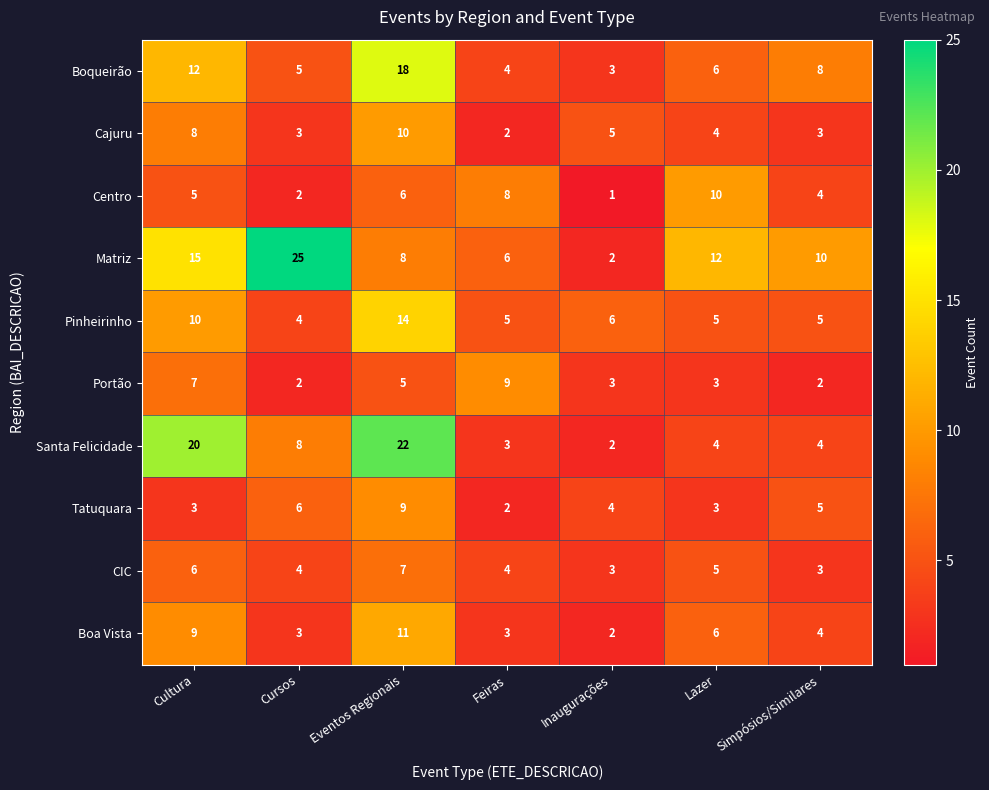

How many series are shown in this chart?

10